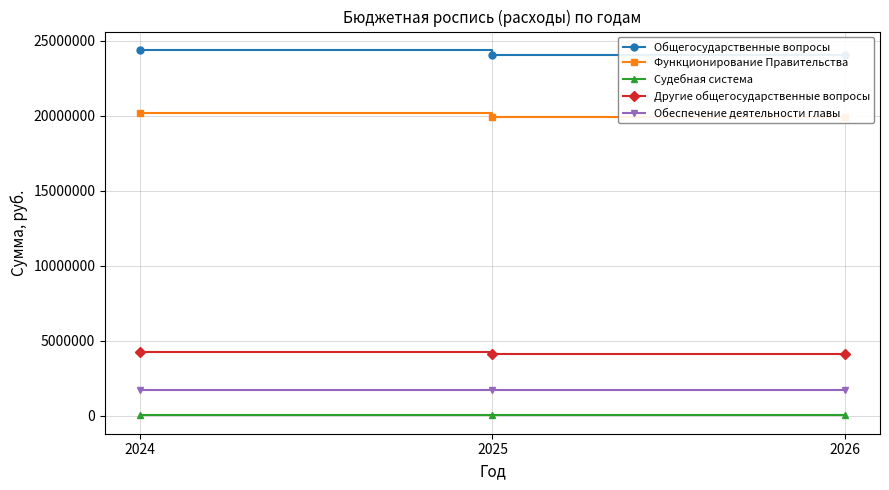

What is the highest value of the Функционирование Правительства series?

20163309